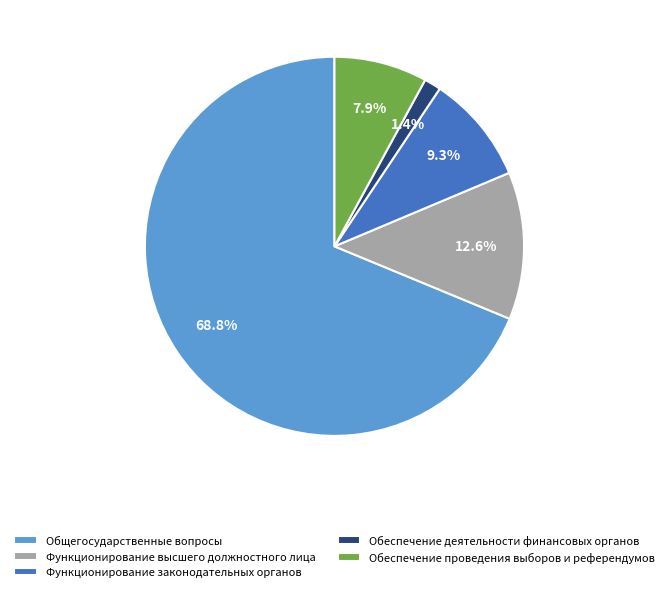

What is the largest slice in the pie chart?

Общегосударственные вопросы